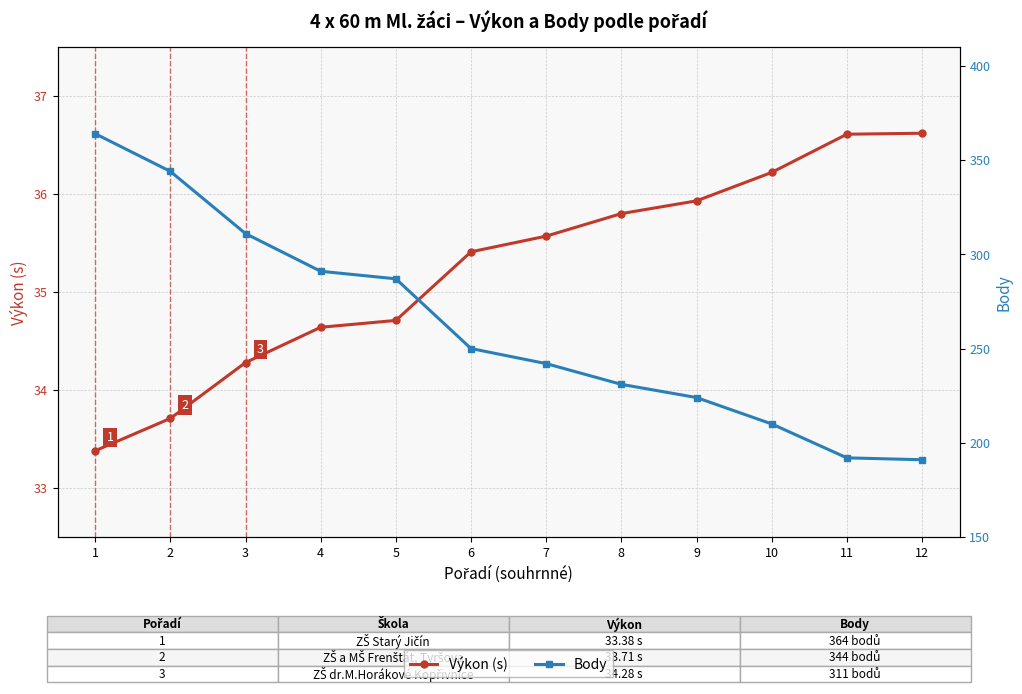

True or false: Body and Výkon (s) intersect in this chart.

False